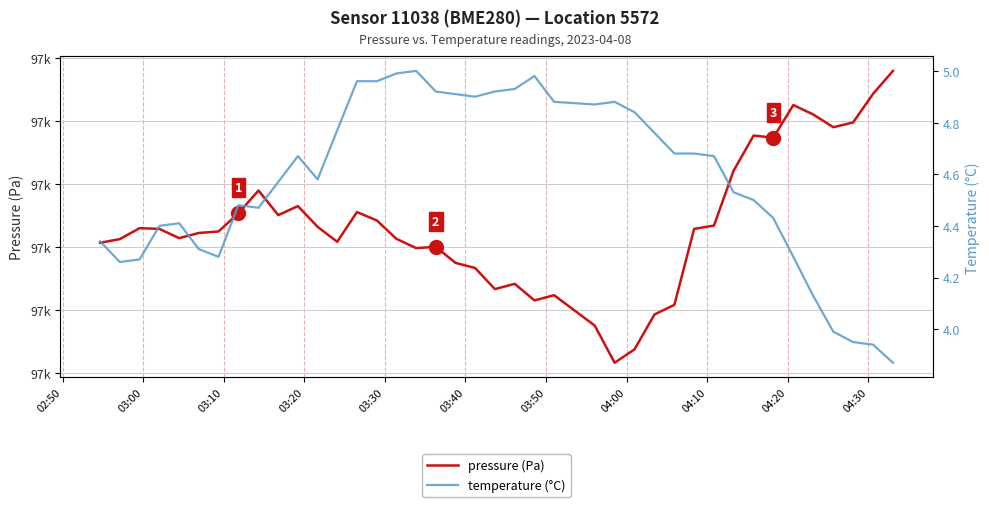

The value of pressure (Pa) at 03:20 is 19578.5. True or false?

False